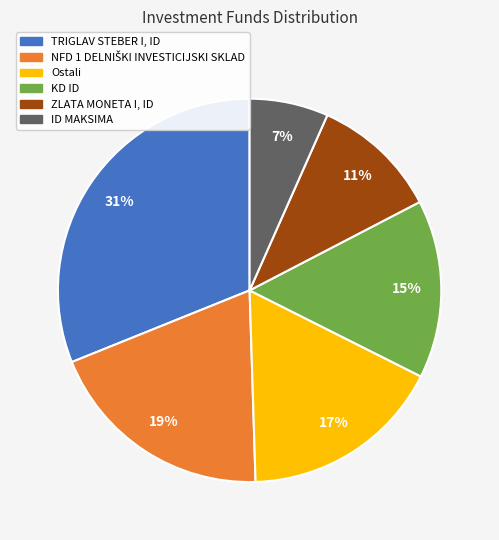

Is the sum of ID MAKSIMA and TRIGLAV STEBER I, ID greater than half?

No